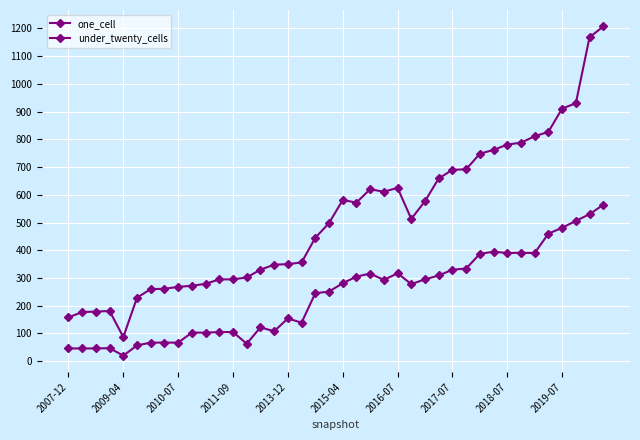

List the series in order of their peak value, lowest first.

under_twenty_cells, one_cell